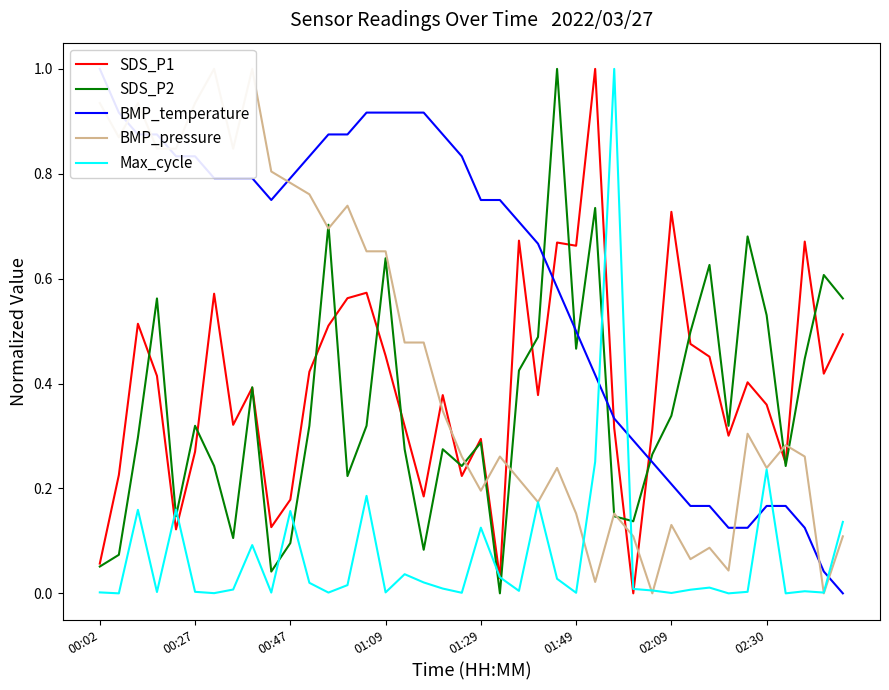

At which category does the chart reach its peak across all series?

26